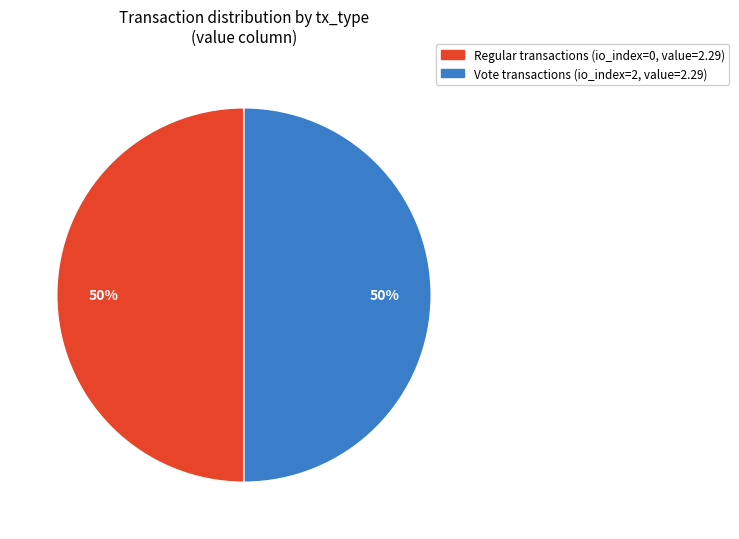

To the nearest percent, what is the difference between the Regular and Vote slice percentages?

0%